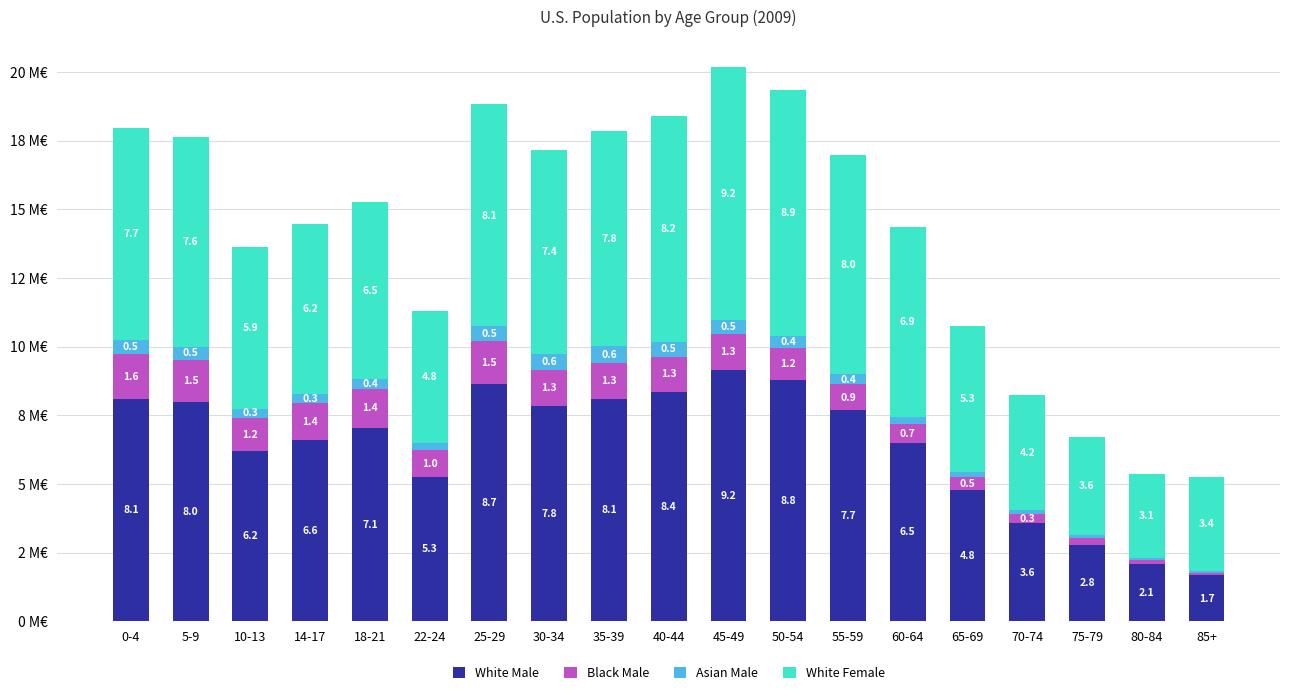

Does the chart contain stacked bars?

Yes